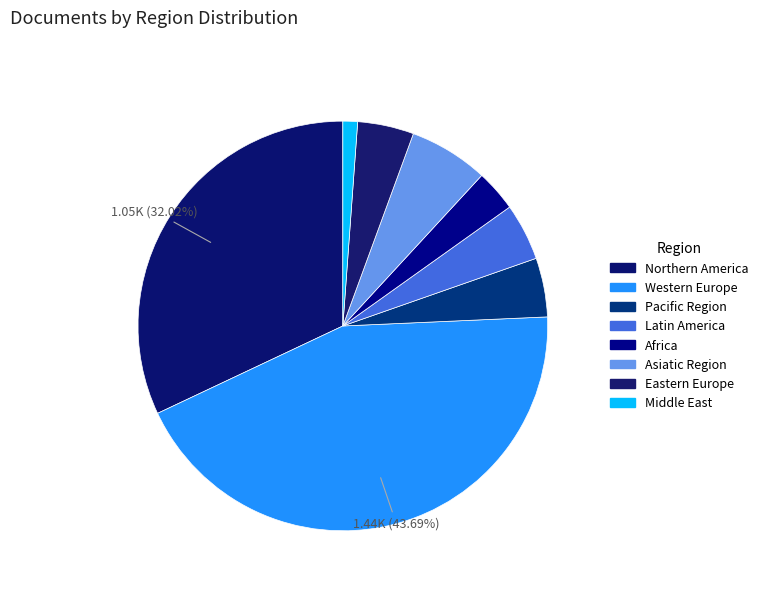

Count the number of slices in the pie.

8